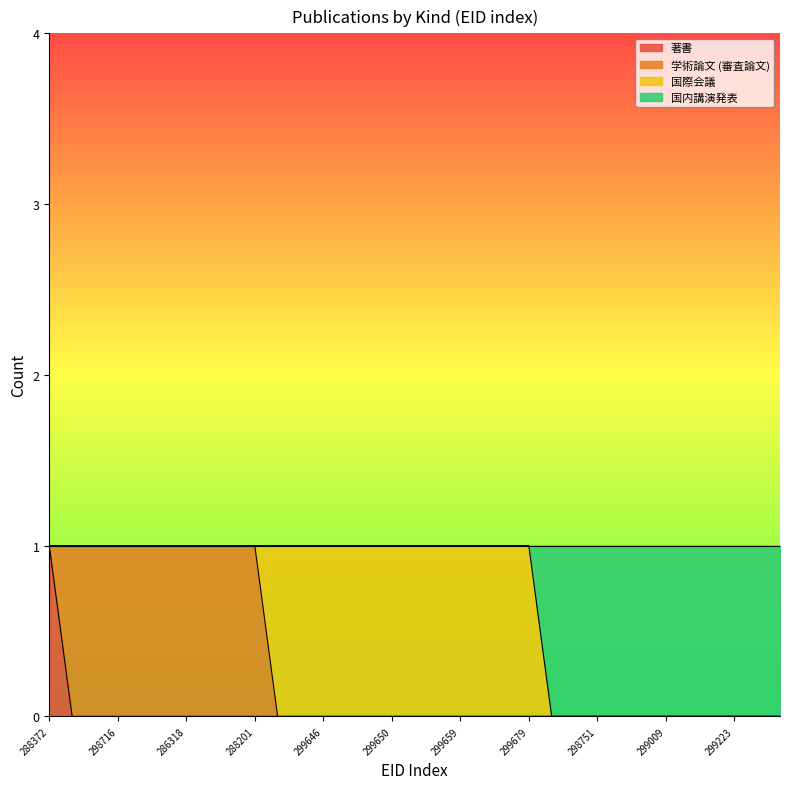

Is it true that 著書 equals 0 at 286318?

True